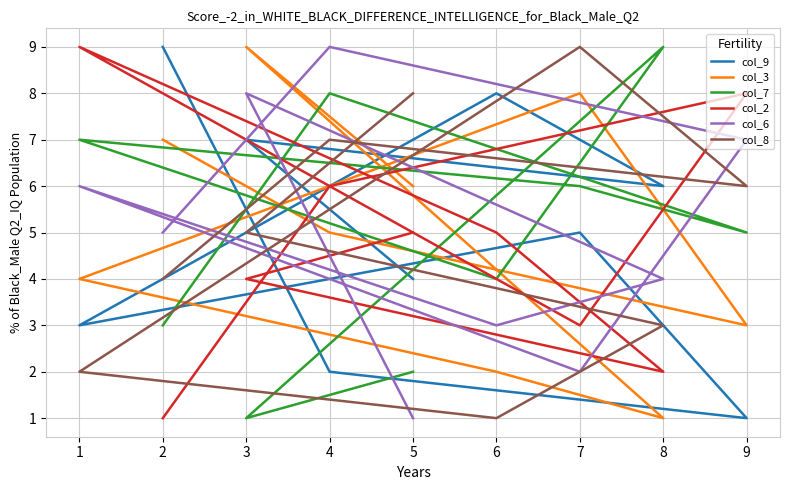

True or false: col_3 and col_6 intersect in this chart.

True